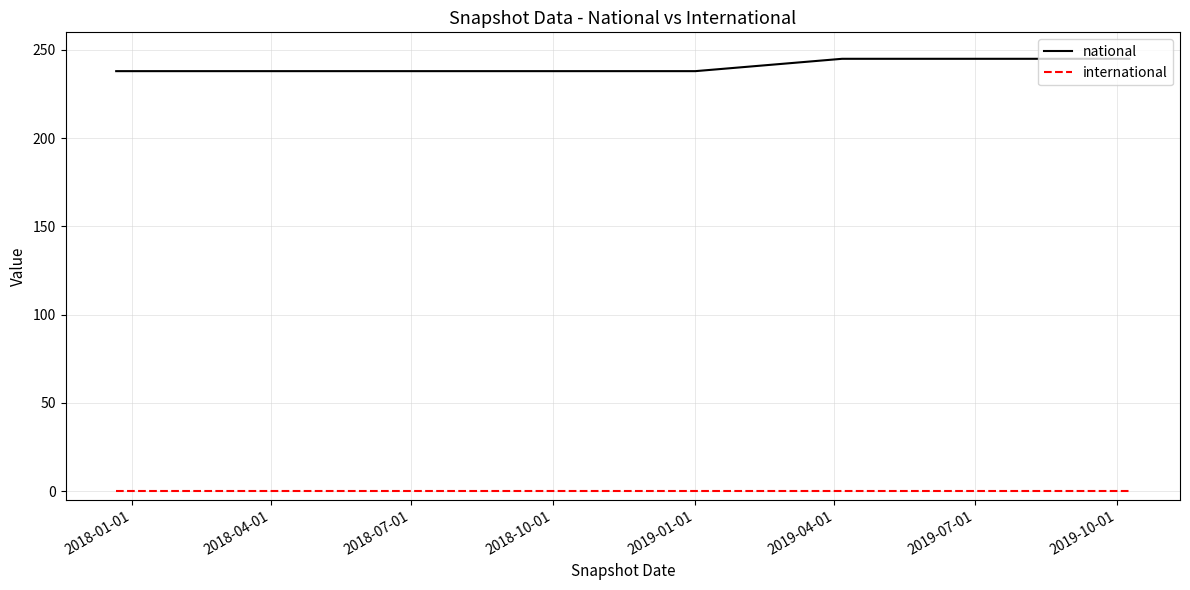

Is this an area chart (filled region under the line)?

No